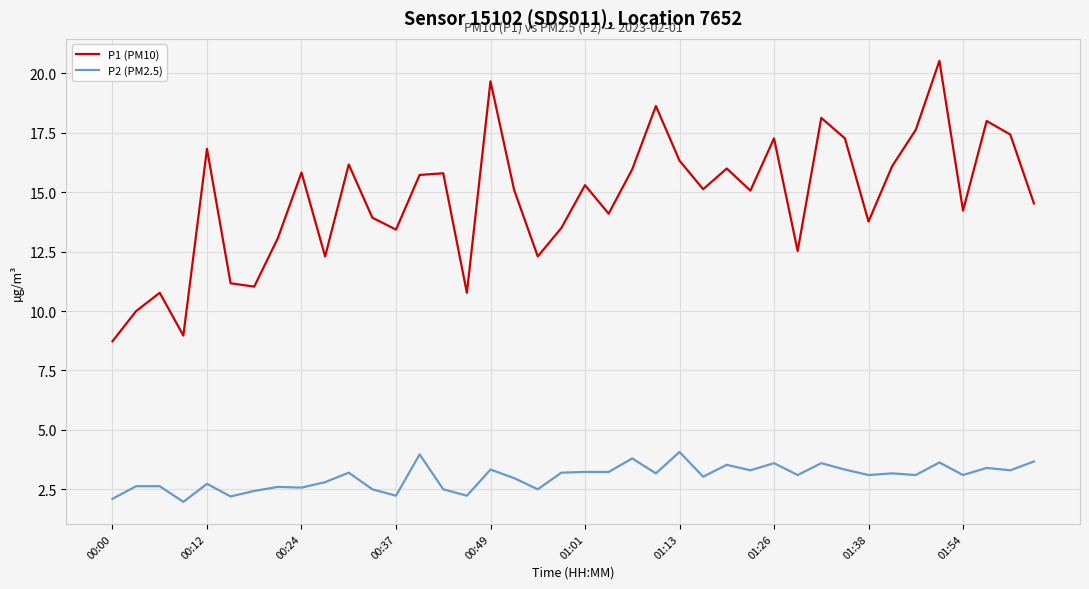

True or false: P2 (PM2.5) and P1 (PM10) intersect in this chart.

False